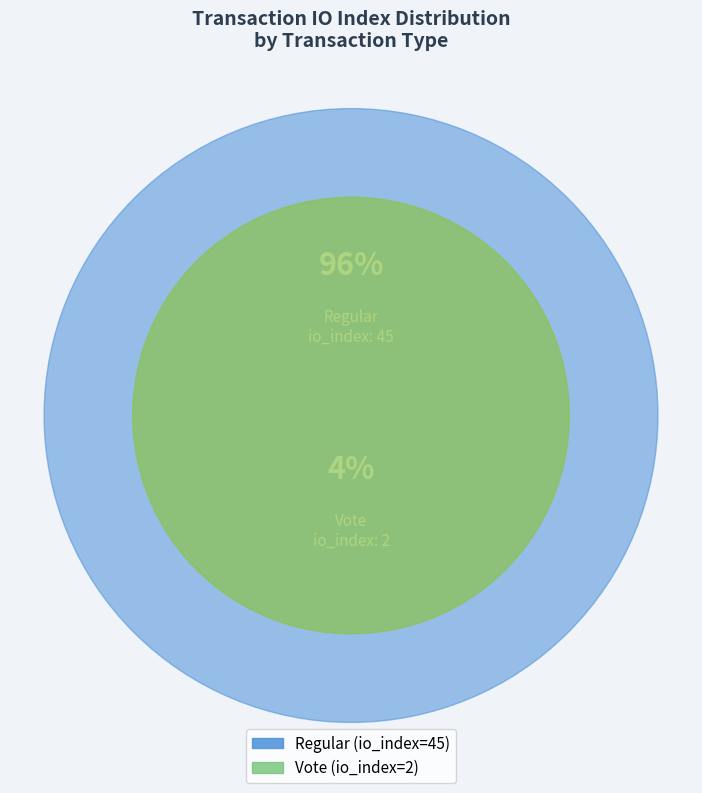

The Regular slice represents 96% of the pie. True or false?

True